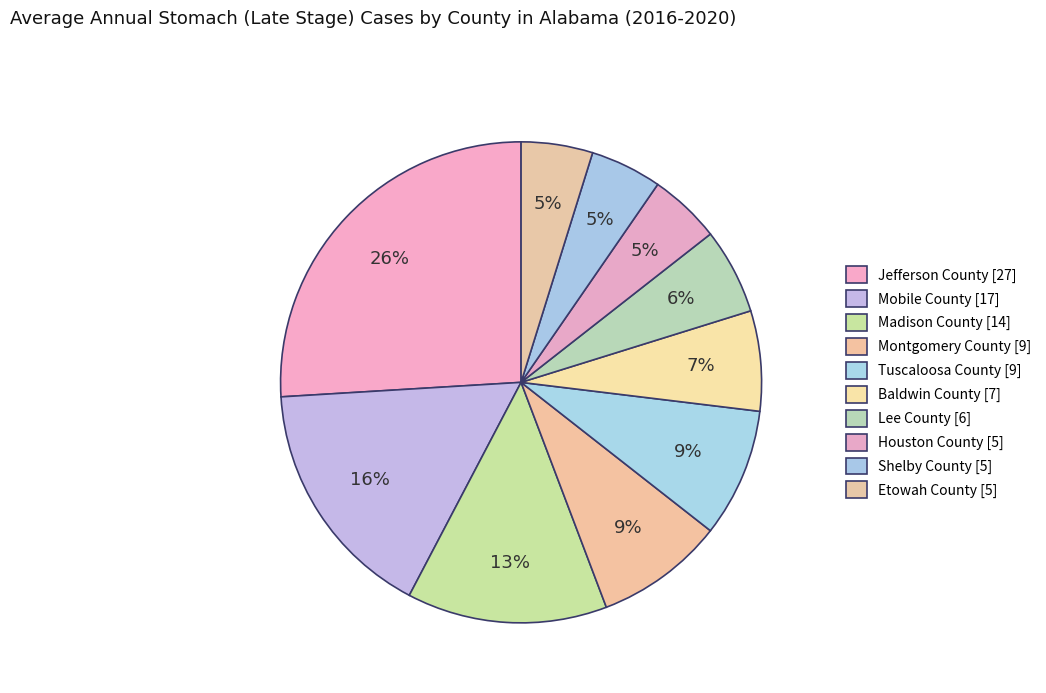

True or false: Tuscaloosa County accounts for 9% of the total.

True